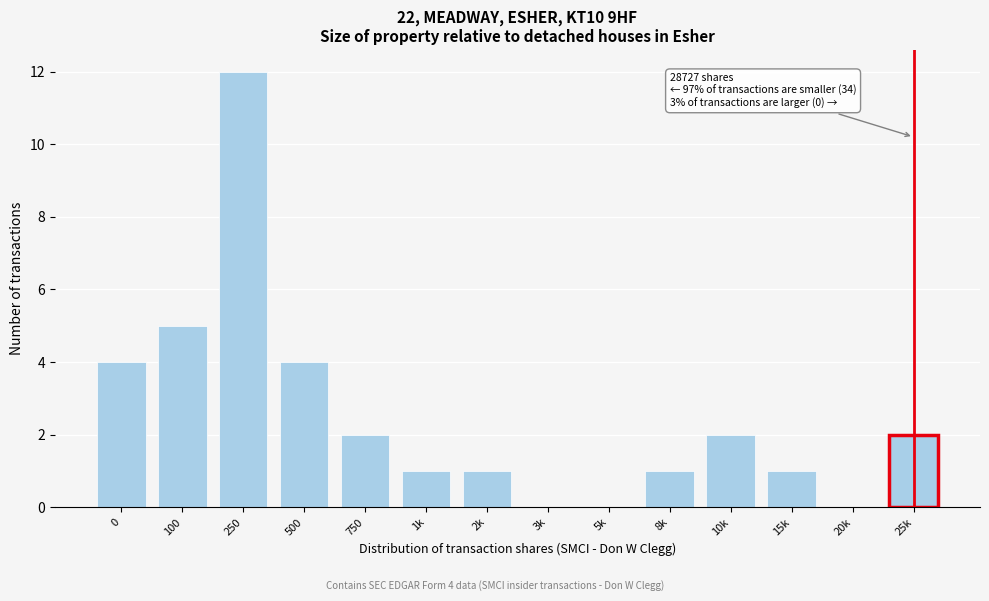

Reading right to left, what are all the values shown in this chart?

25k=2	20k=0	15k=1	10k=2	8k=1	5k=0	3k=0	2k=1	1k=1	750=2	500=4	250=12	100=5	0=4